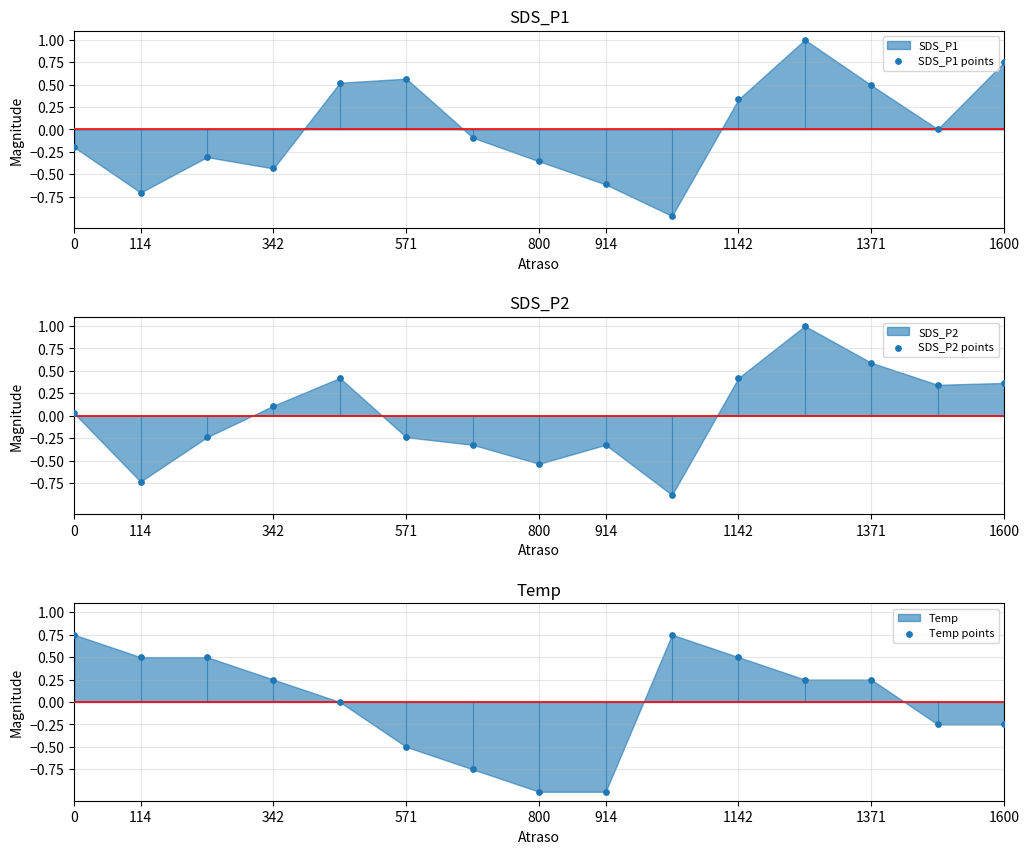

Which series reaches the maximum Y coordinate?

SDS_P1 points